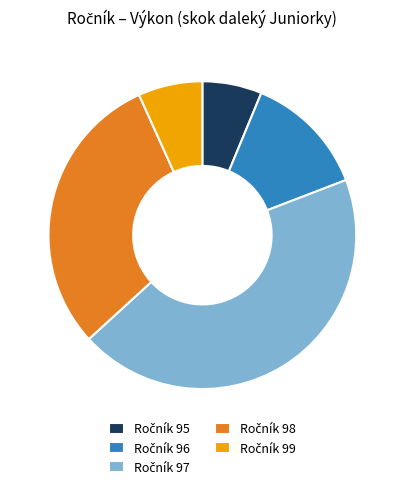

Is there a majority slice in this chart?

No